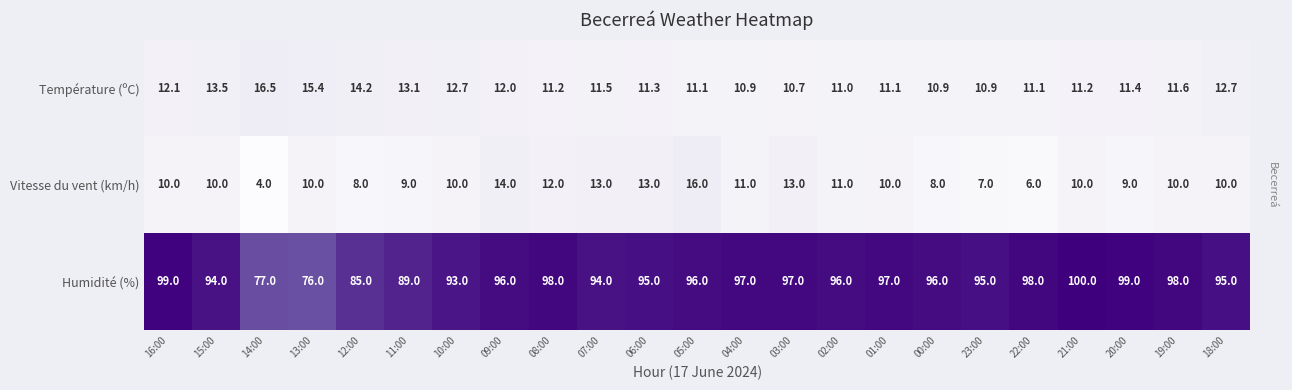

Which series has the largest range (max minus min)?

Humidité (%)